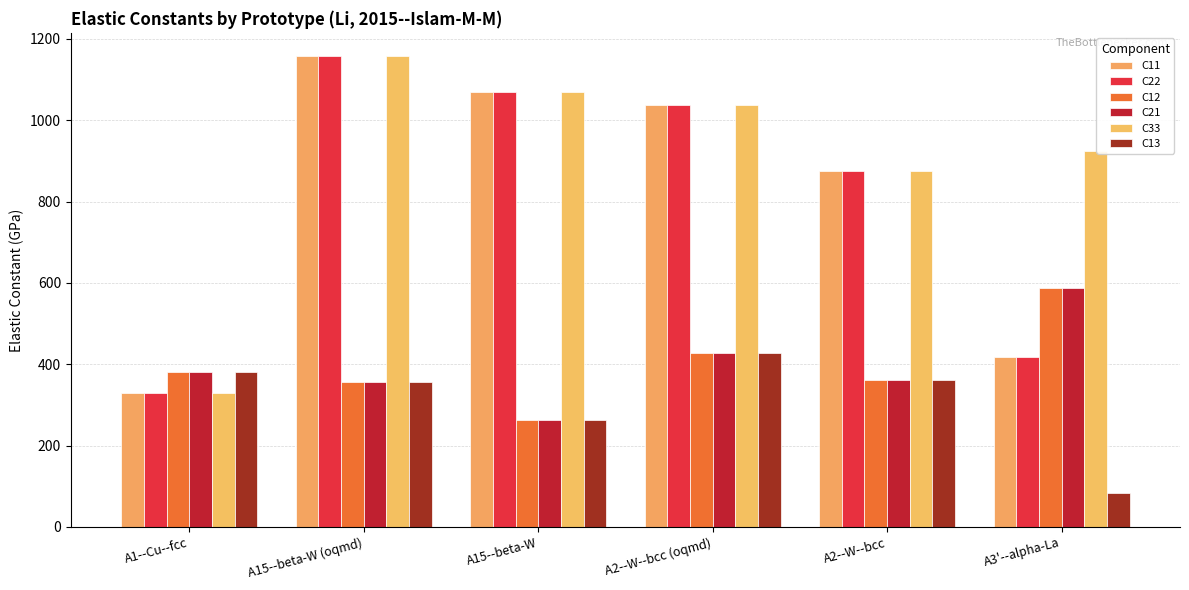

Which label corresponds to the largest value in the chart?

A15--beta-W (oqmd)